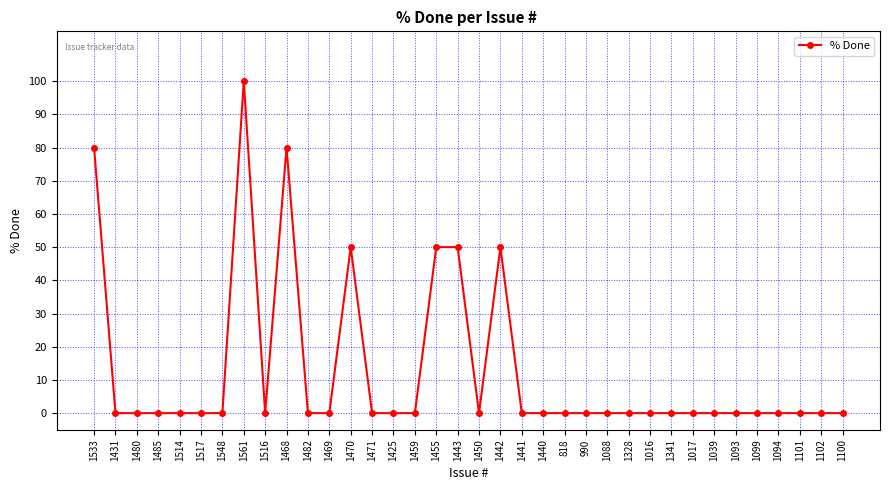

How many lines are shown in the chart?

1